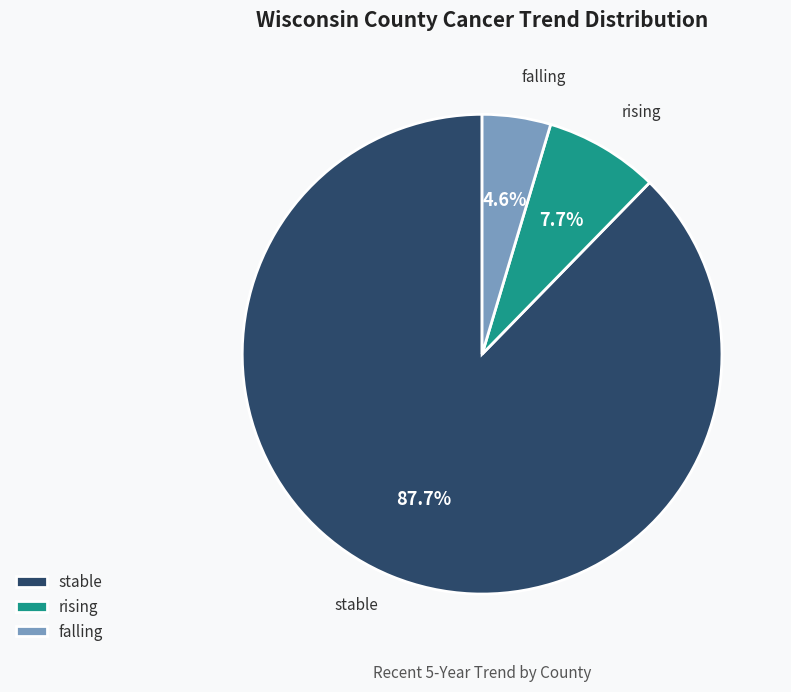

Which category has the biggest portion of the pie?

stable